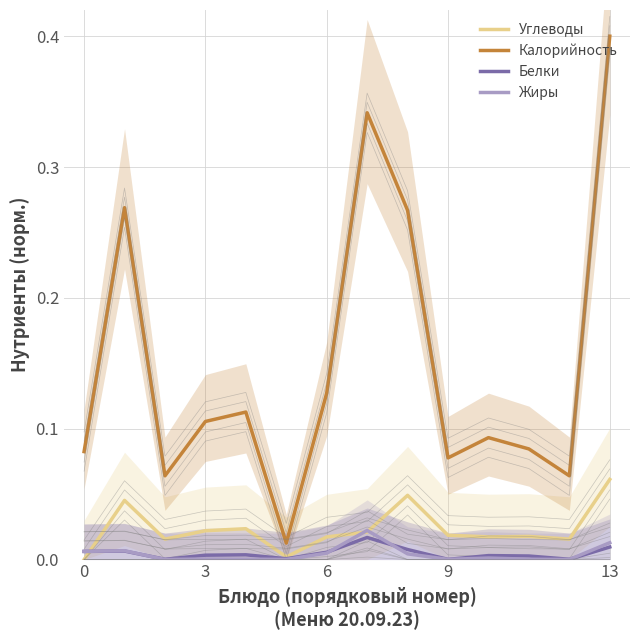

How many positive values does the Углеводы series have?

13